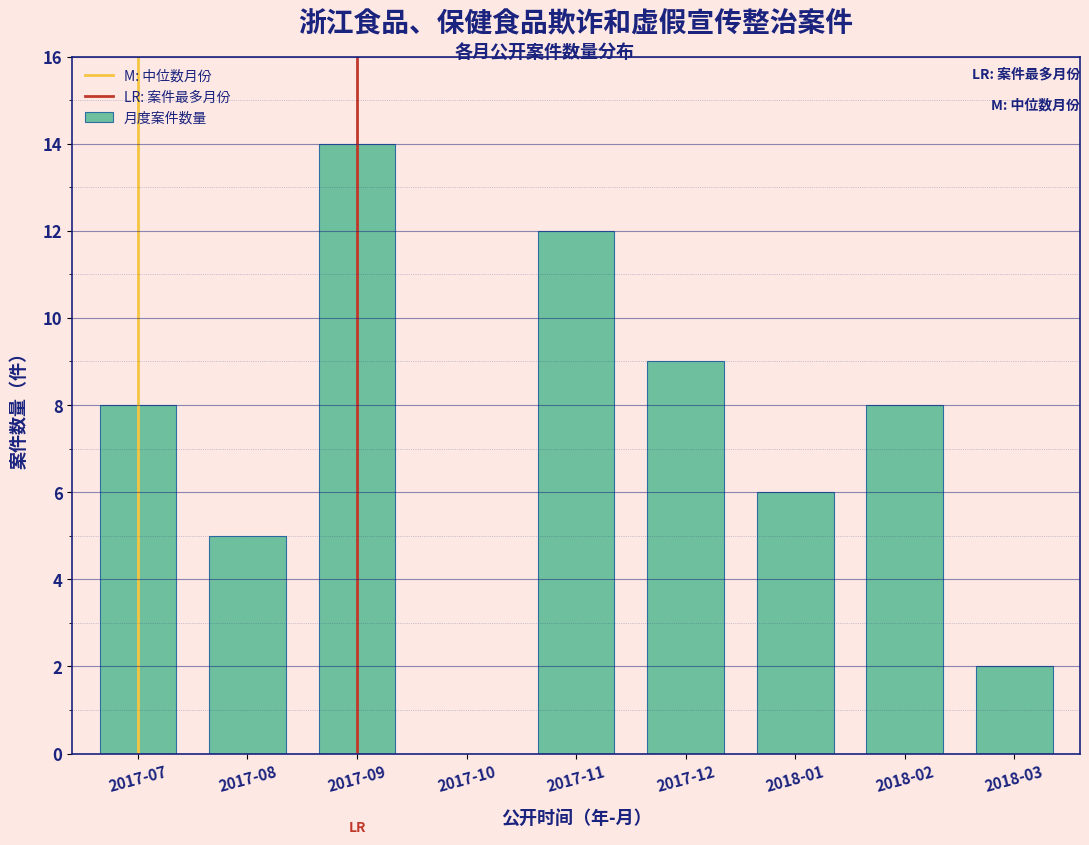

Reading left to right, extract all data points from this chart.

2017-07=8	2017-08=5	2017-09=14	2017-10=0	2017-11=12	2017-12=9	2018-01=6	2018-02=8	2018-03=2